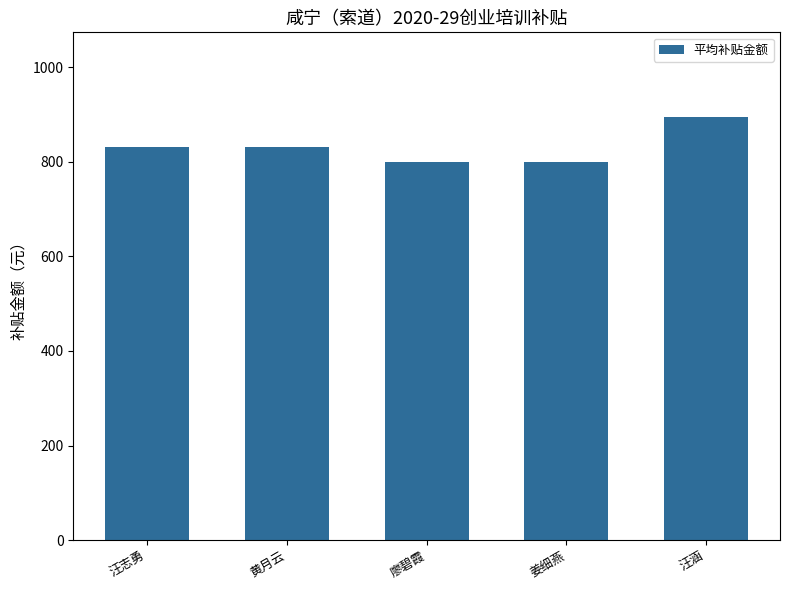

How many values exceed 831?

3